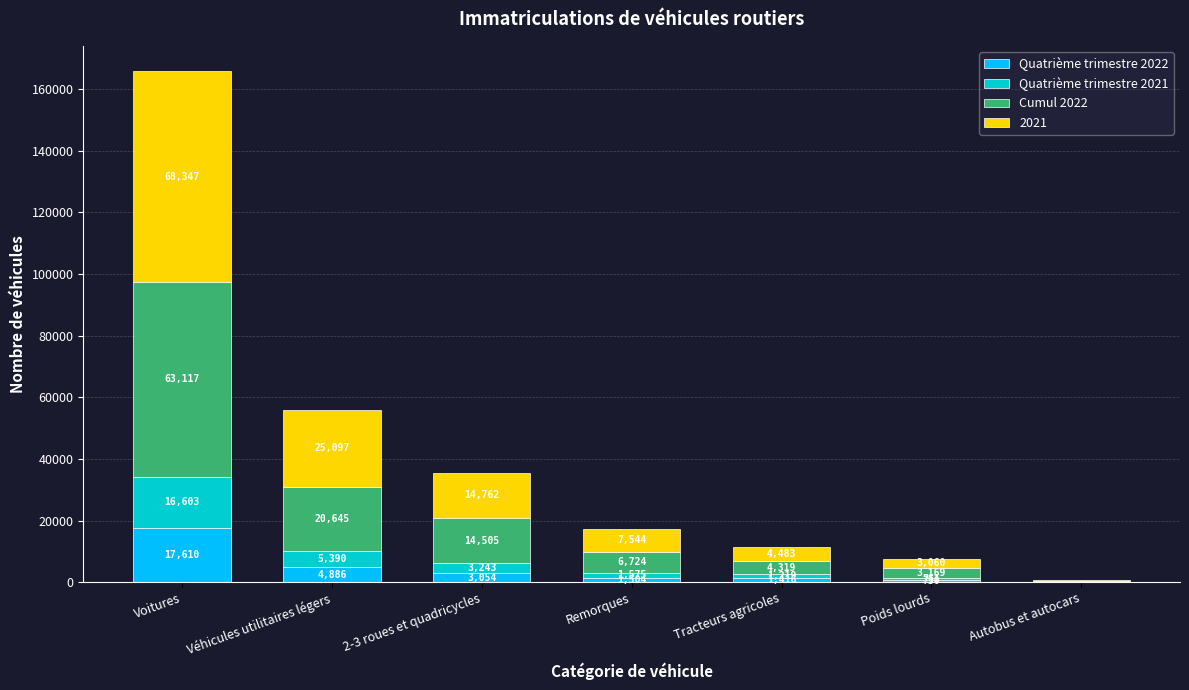

What is the sum of all Quatrième trimestre 2022 values?

29289